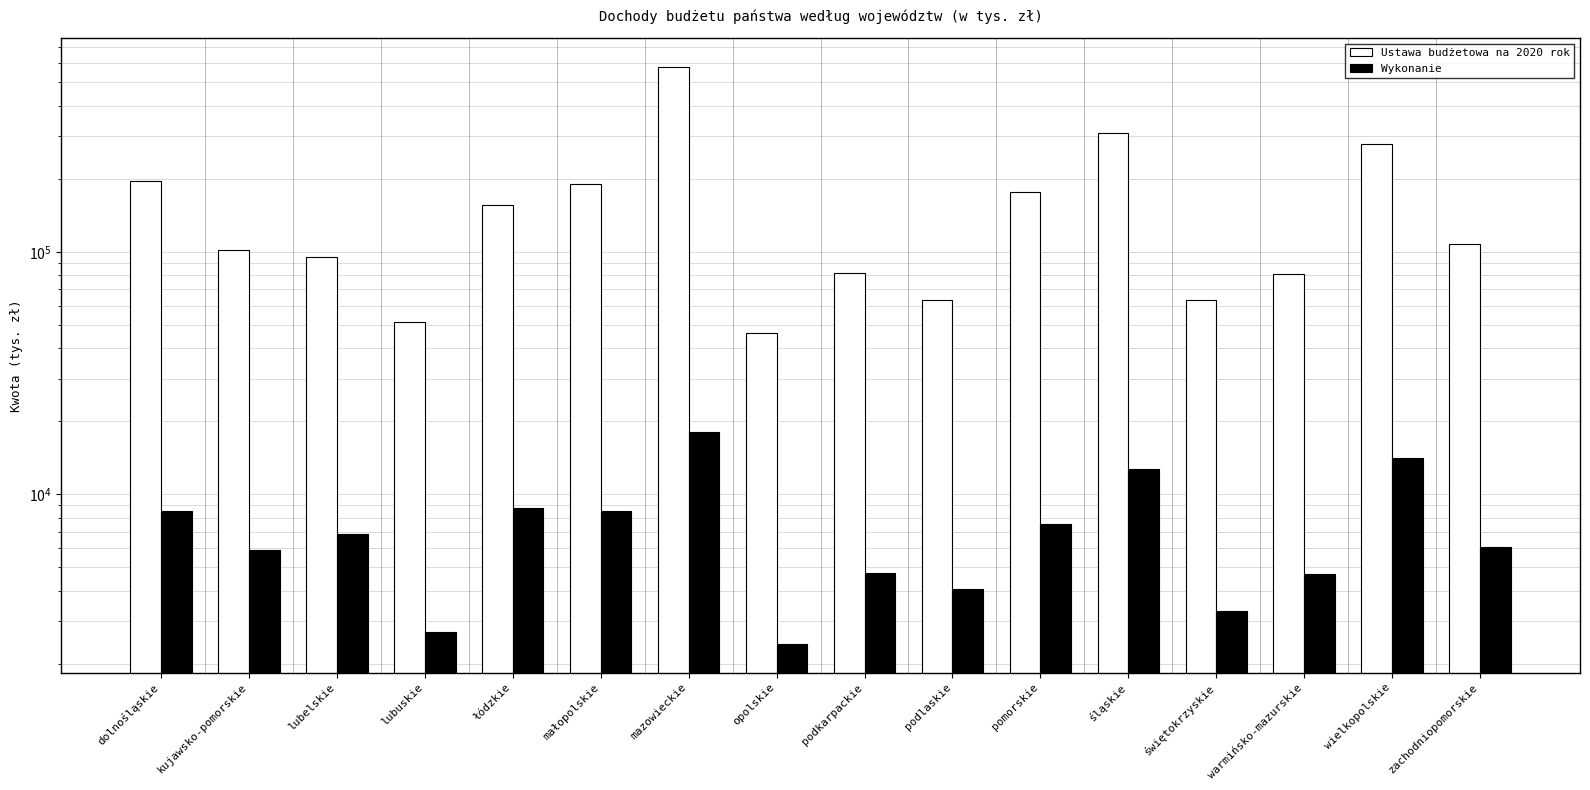

What value does the Ustawa budżetowa na 2020 rok series have at mazowieckie?

578855.0